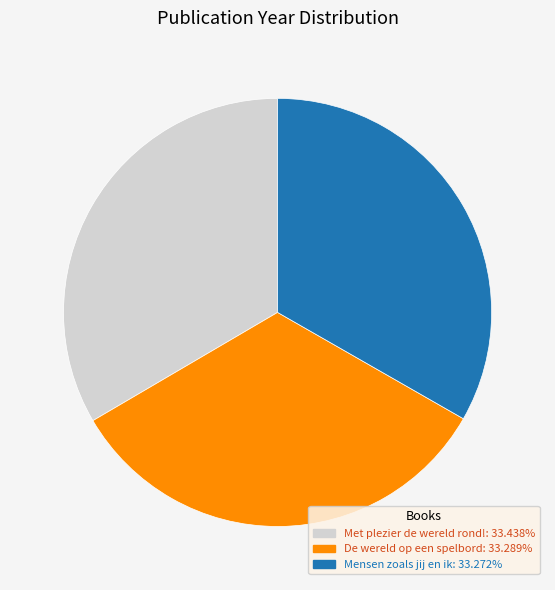

How many segments does this pie chart have?

3